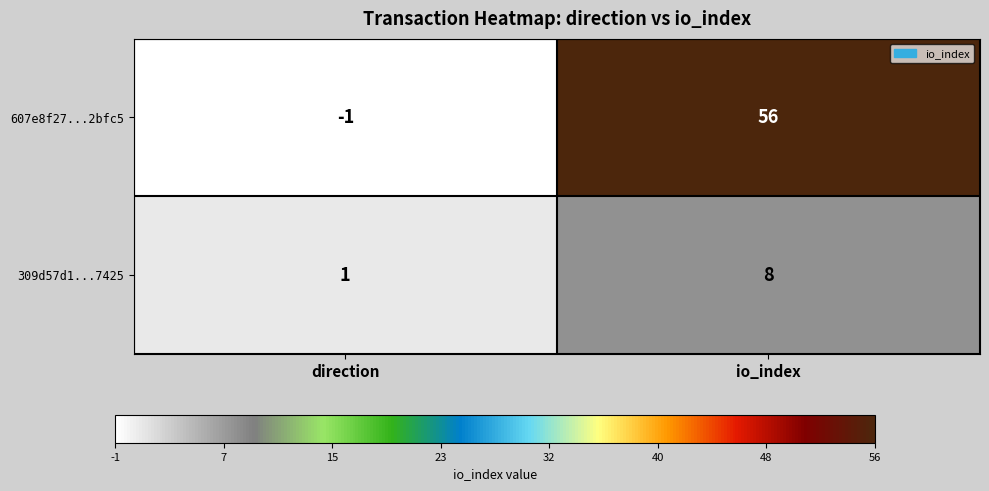

At which label is 309d57d1...7425 closest to 4?

direction